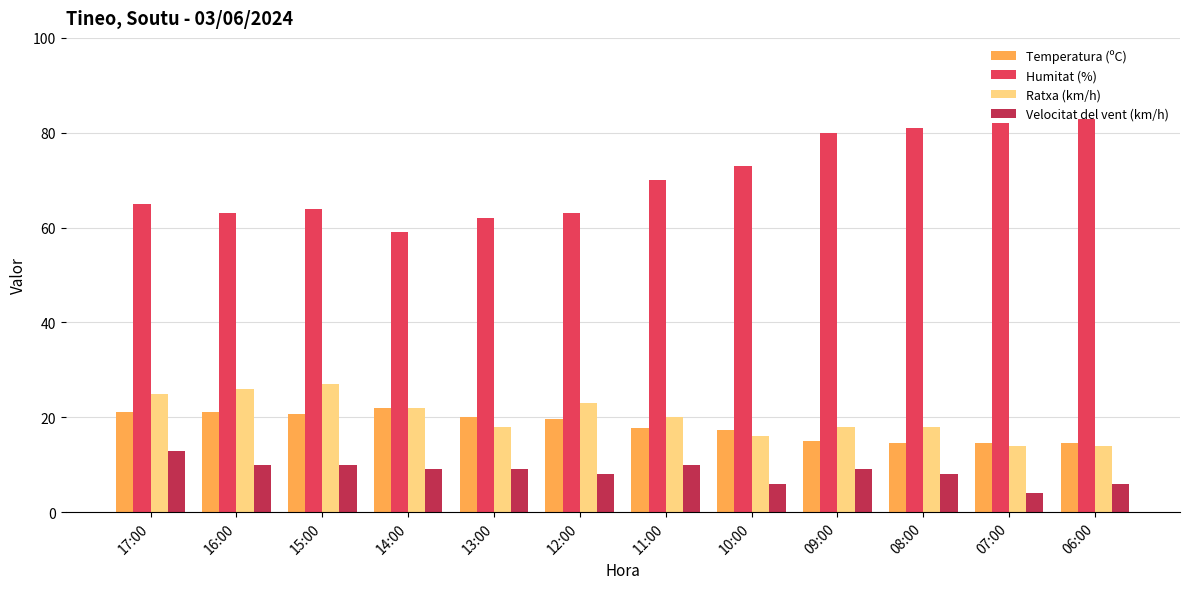

At how many categories does at least one series exceed 10?

12